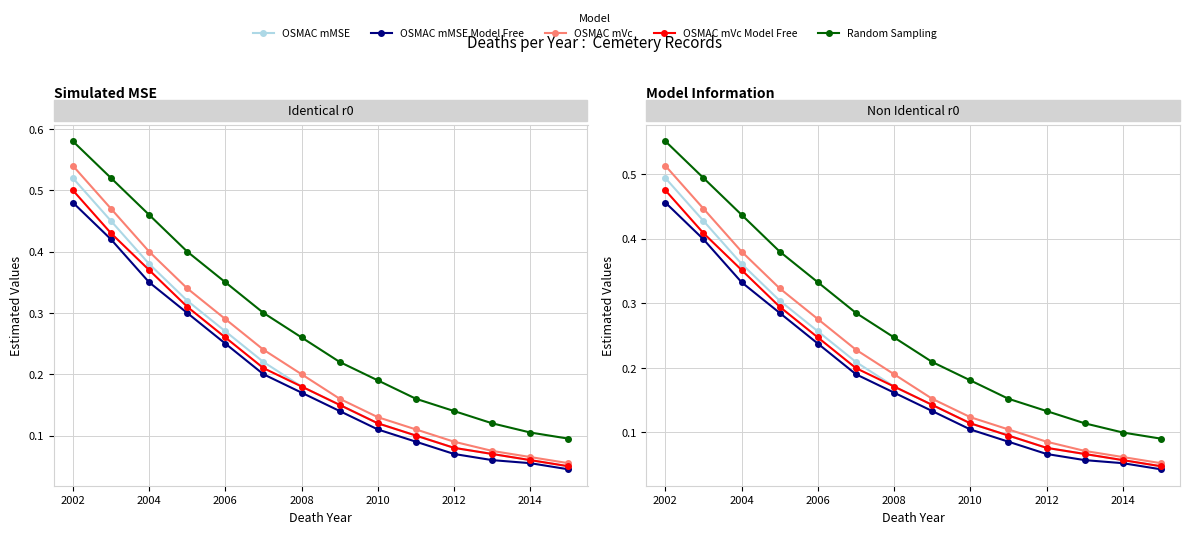

What is the difference between the maximum and minimum values in the OSMAC mMSE series?

0.4